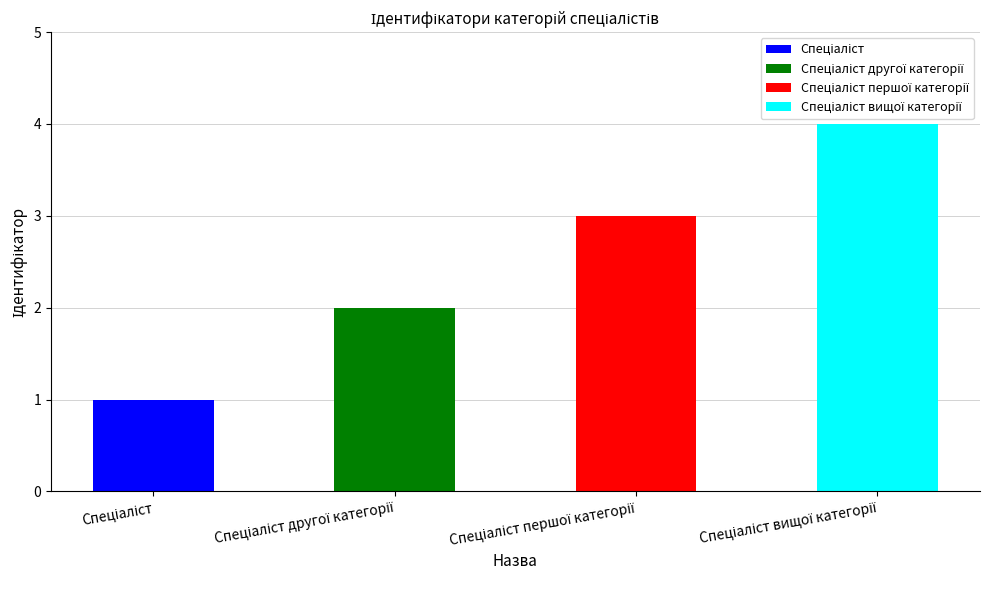

What is the change in value from Спеціаліст to Спеціаліст вищої категорії?

+3